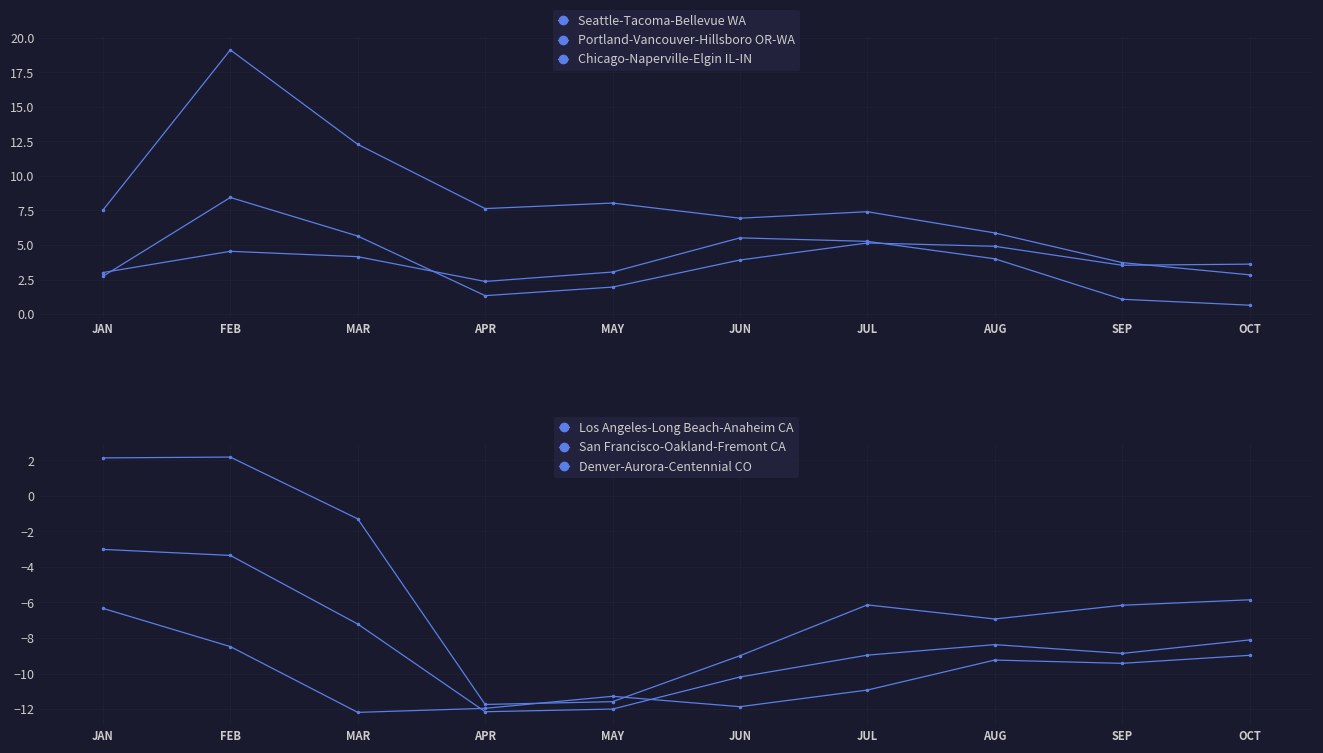

At which category is the sum across all series the highest?

FEB